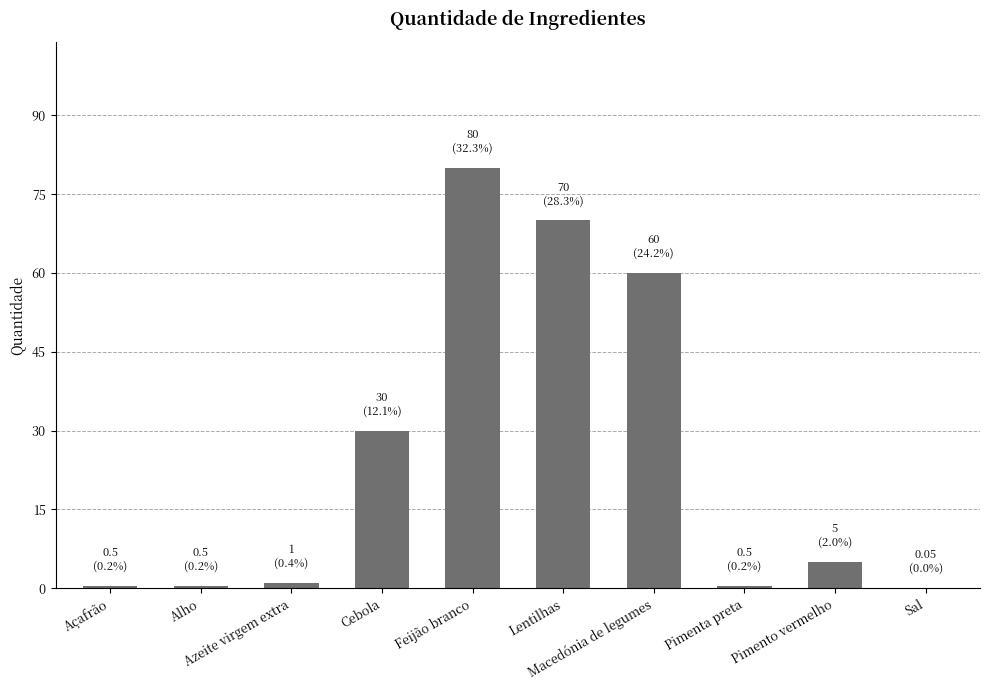

Where is the data nearest to the value 40?

Cebola